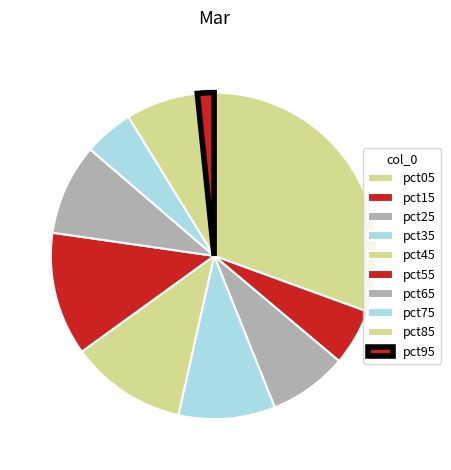

Which slice is the largest?

pct05